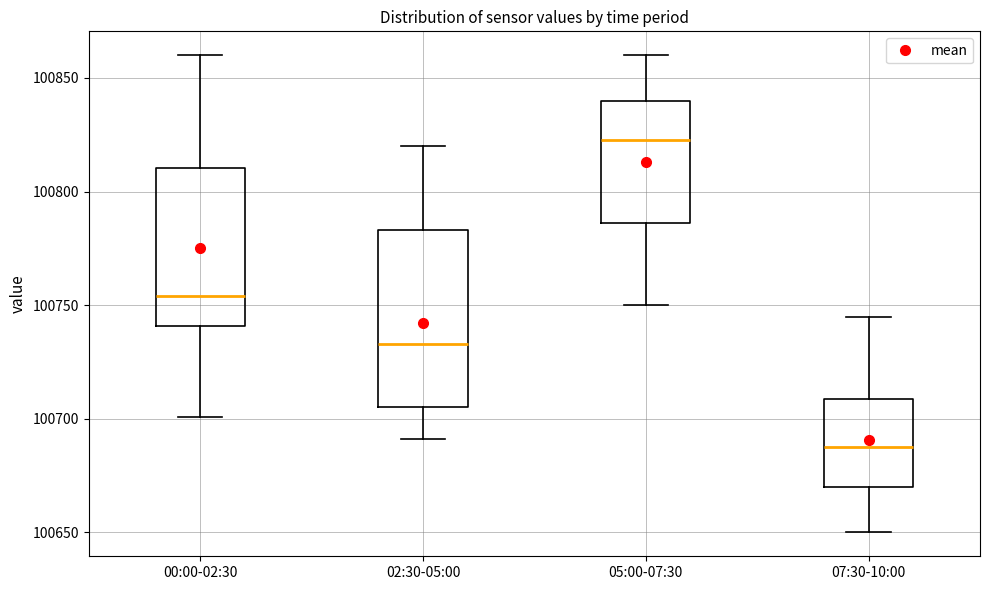

Which box has the highest median line?

05:00-07:30